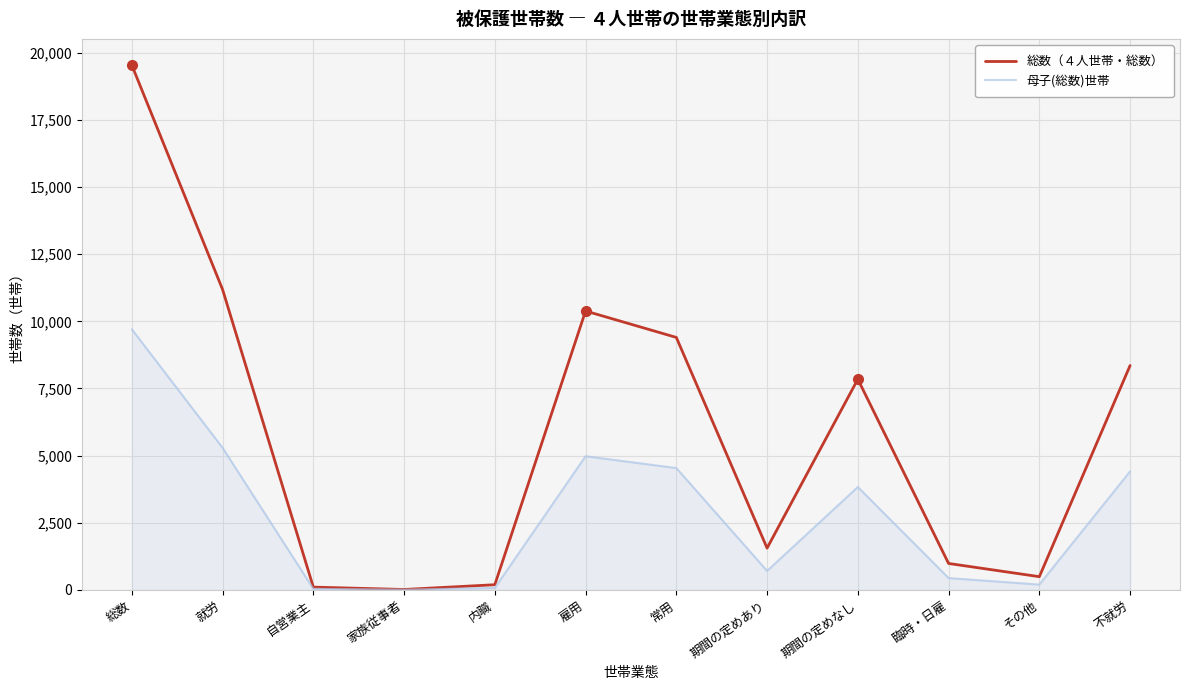

What is the greatest value displayed?

19543